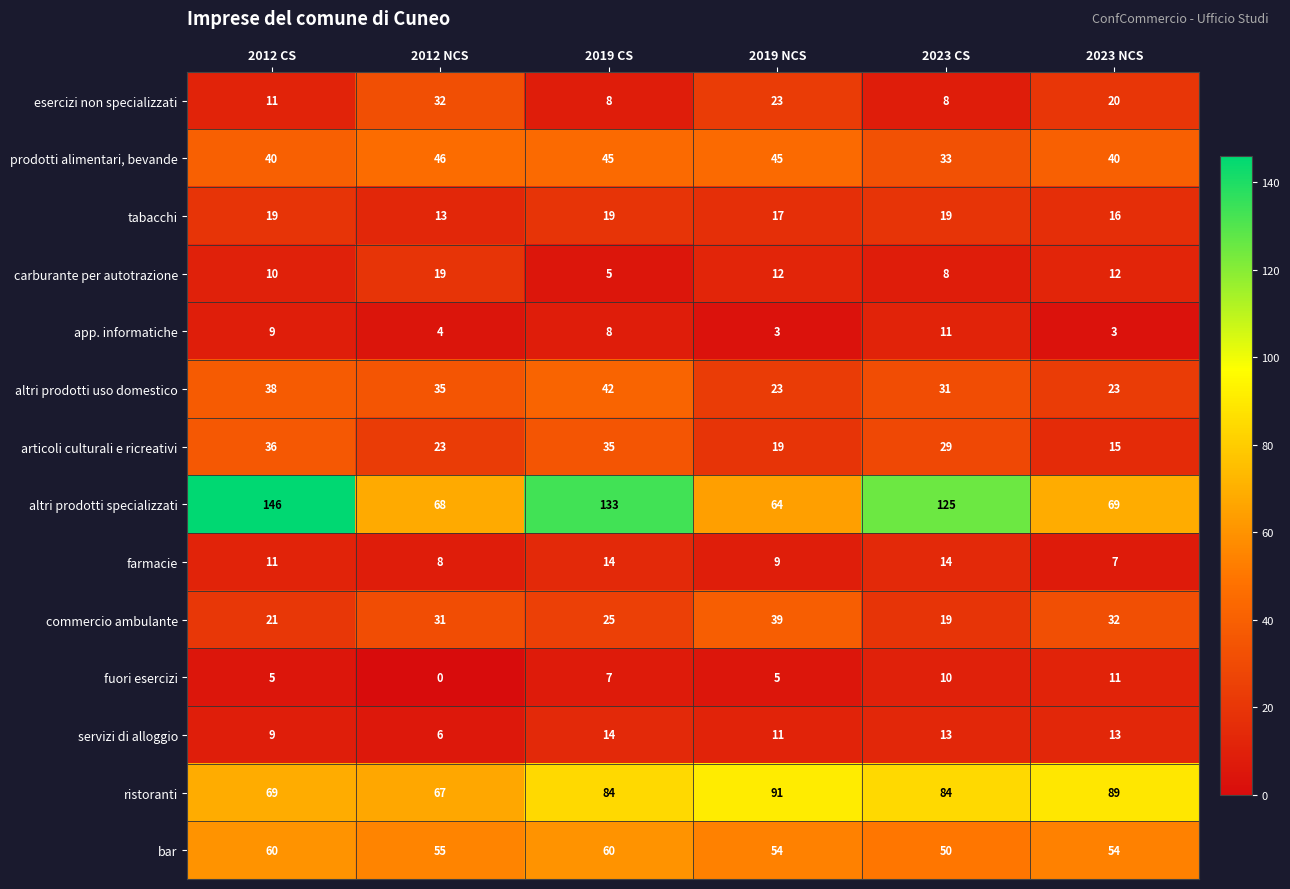

At 2023 NCS, list the series in order from largest to smallest.

ristoranti, altri prodotti specializzati, bar, prodotti alimentari, bevande, commercio ambulante, altri prodotti uso domestico, esercizi non specializzati, tabacchi, articoli culturali e ricreativi, servizi di alloggio, carburante per autotrazione, fuori esercizi, farmacie, app. informatiche